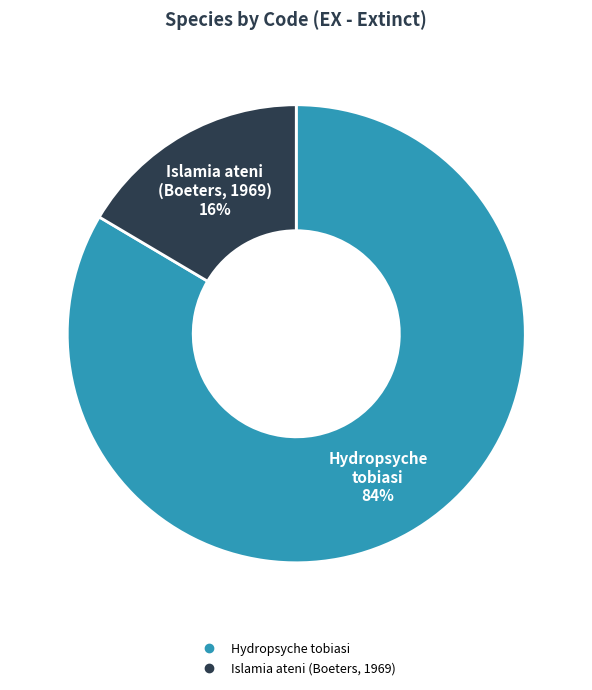

How many slices are in this pie chart?

2